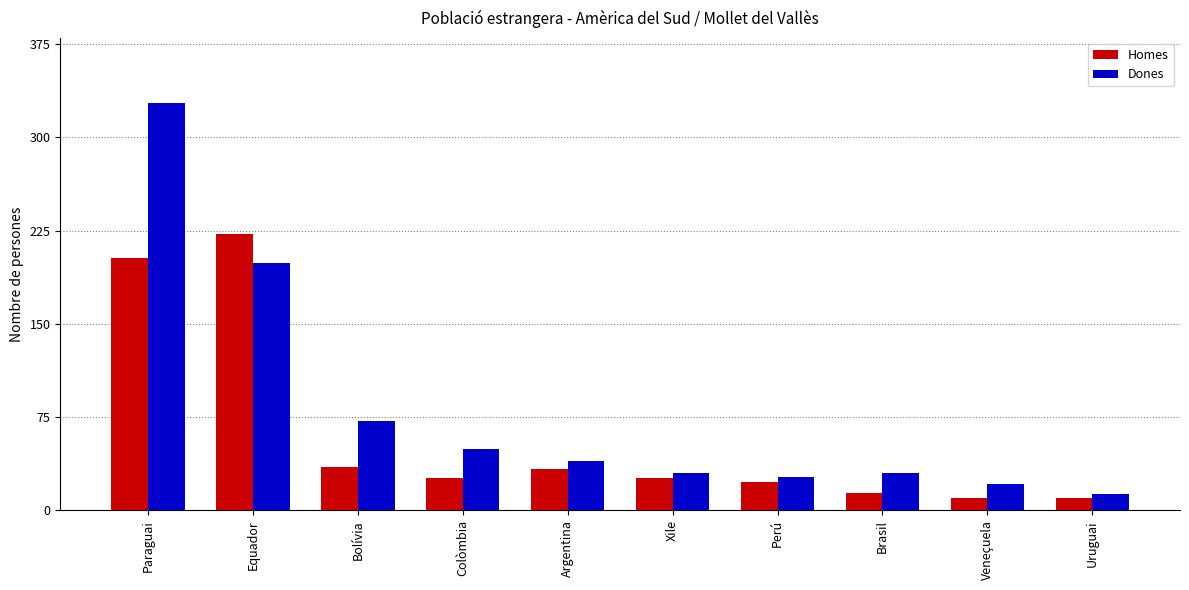

Is the value of Homes at Argentina greater than the value of Dones at Argentina?

No